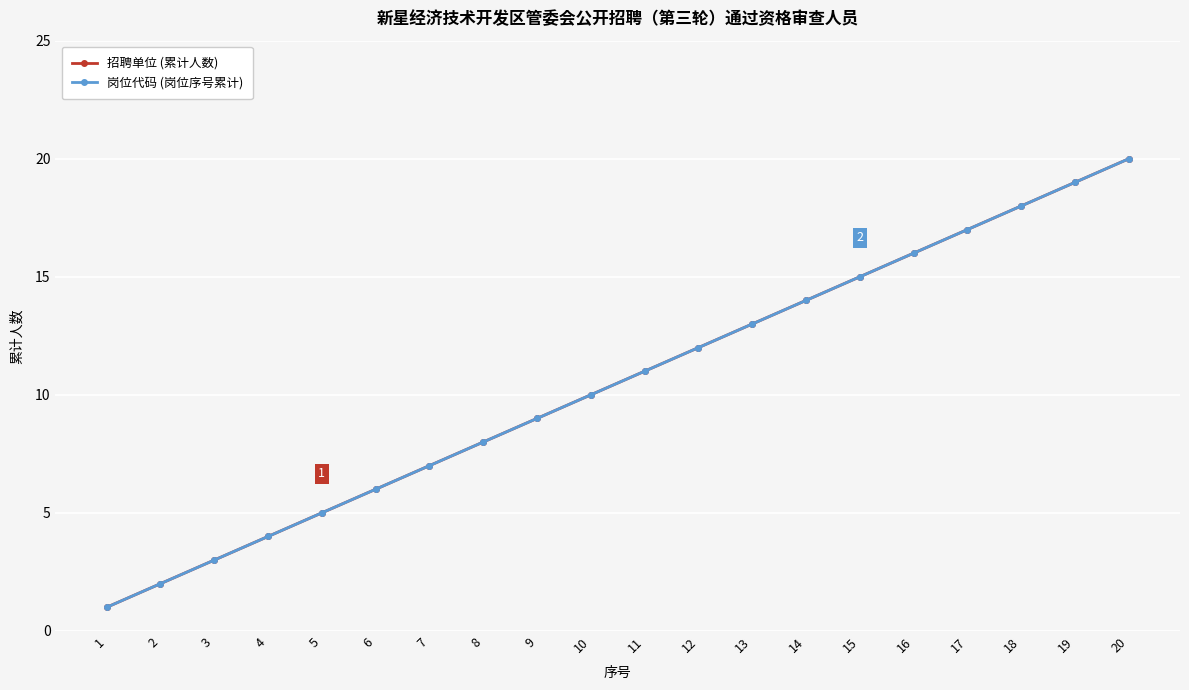

What is the highest value of the 招聘单位 (累计人数) series?

20